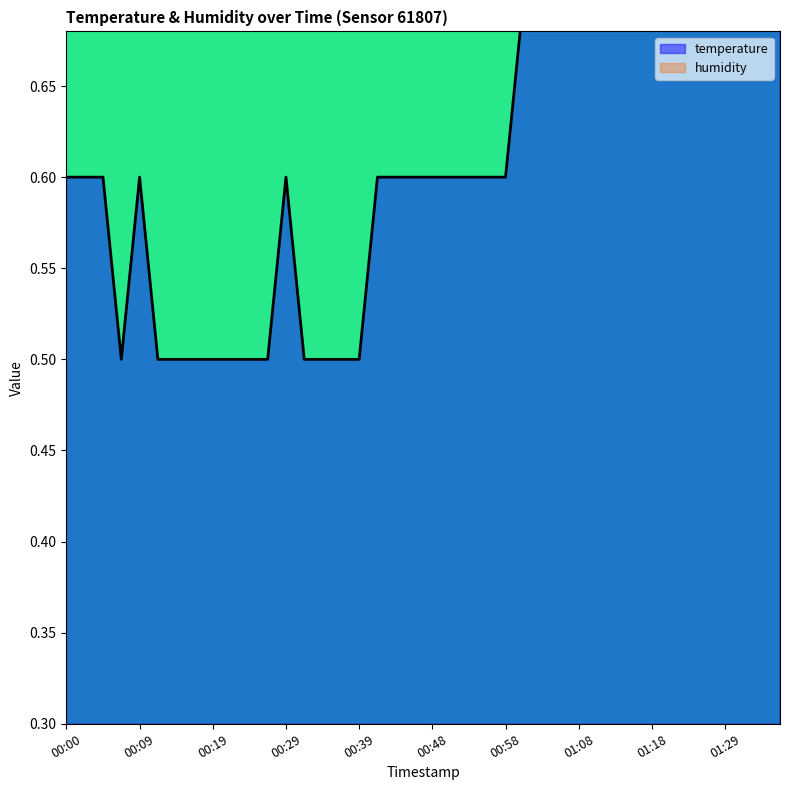

At which category does the data reach its first local peak?

00:09